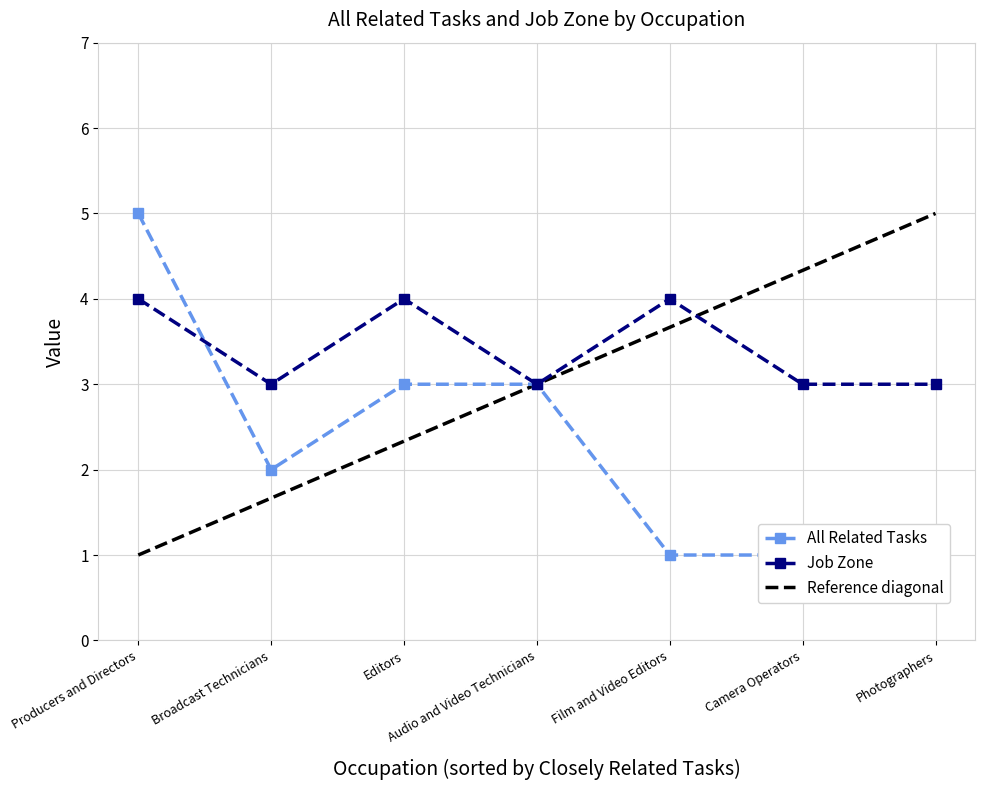

What is the value of the Job Zone point at the 3rd from the left?

4